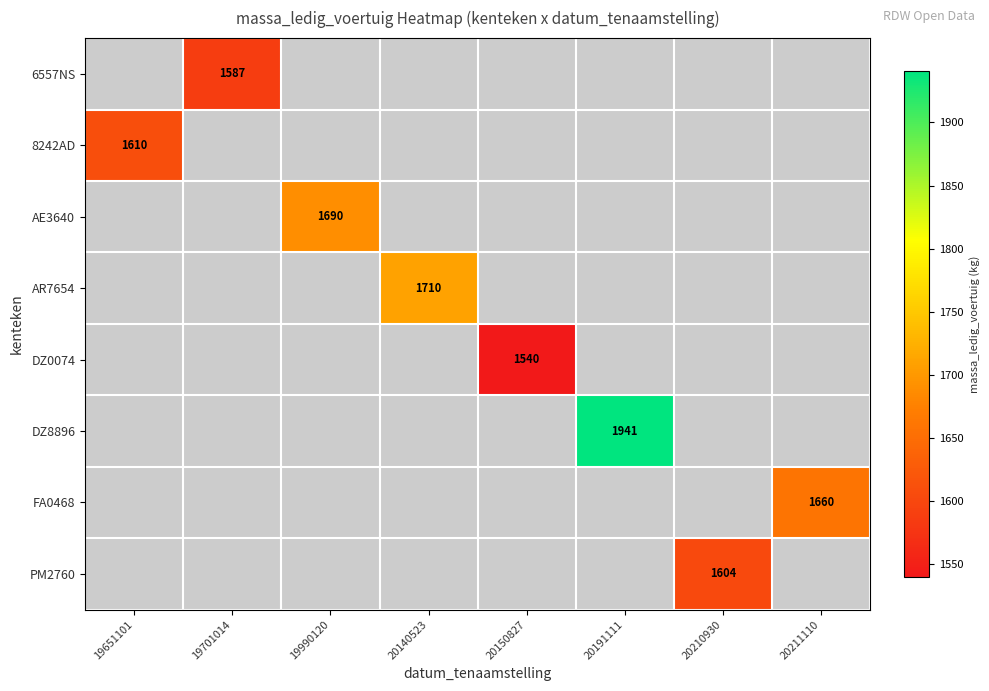

Which label corresponds to the largest value in the chart?

20191111